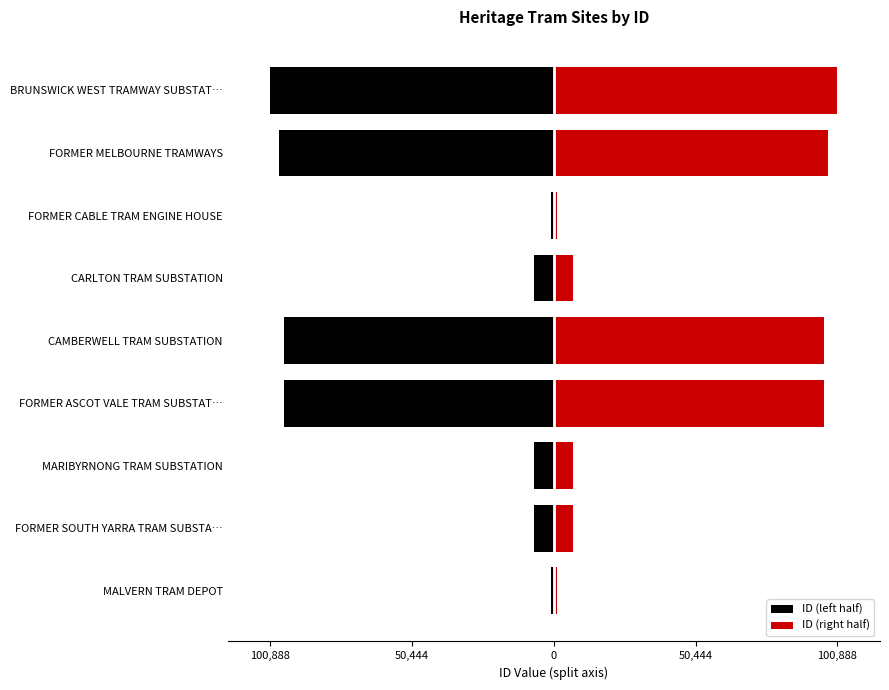

Rank the series by their average value, from highest to lowest.

ID (right half), ID (left half)